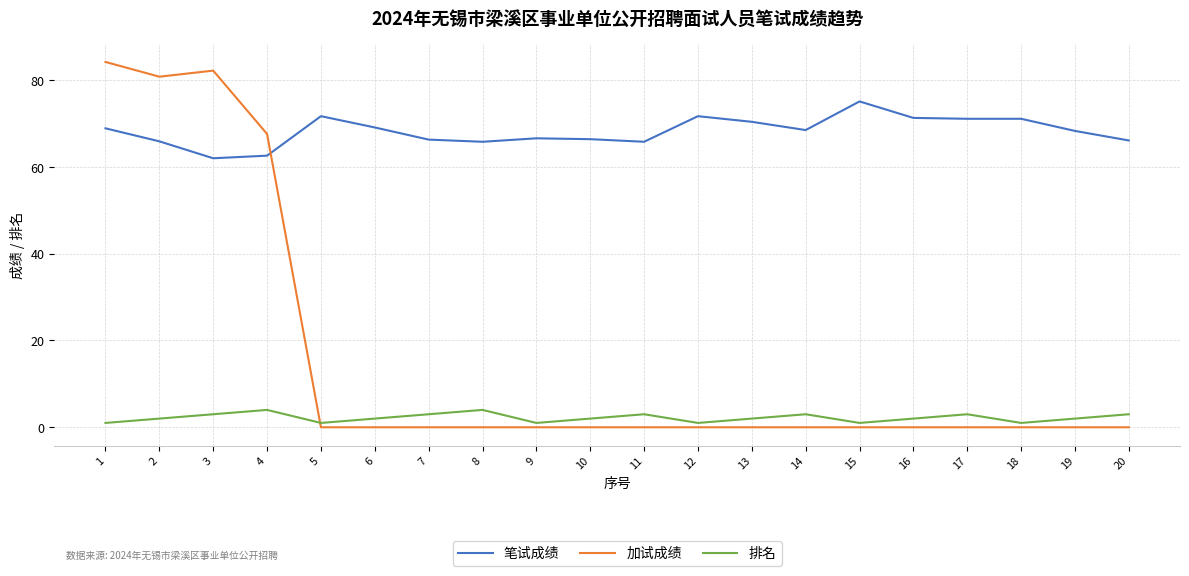

Between 4 and 12, which series saw the biggest shift?

加试成绩